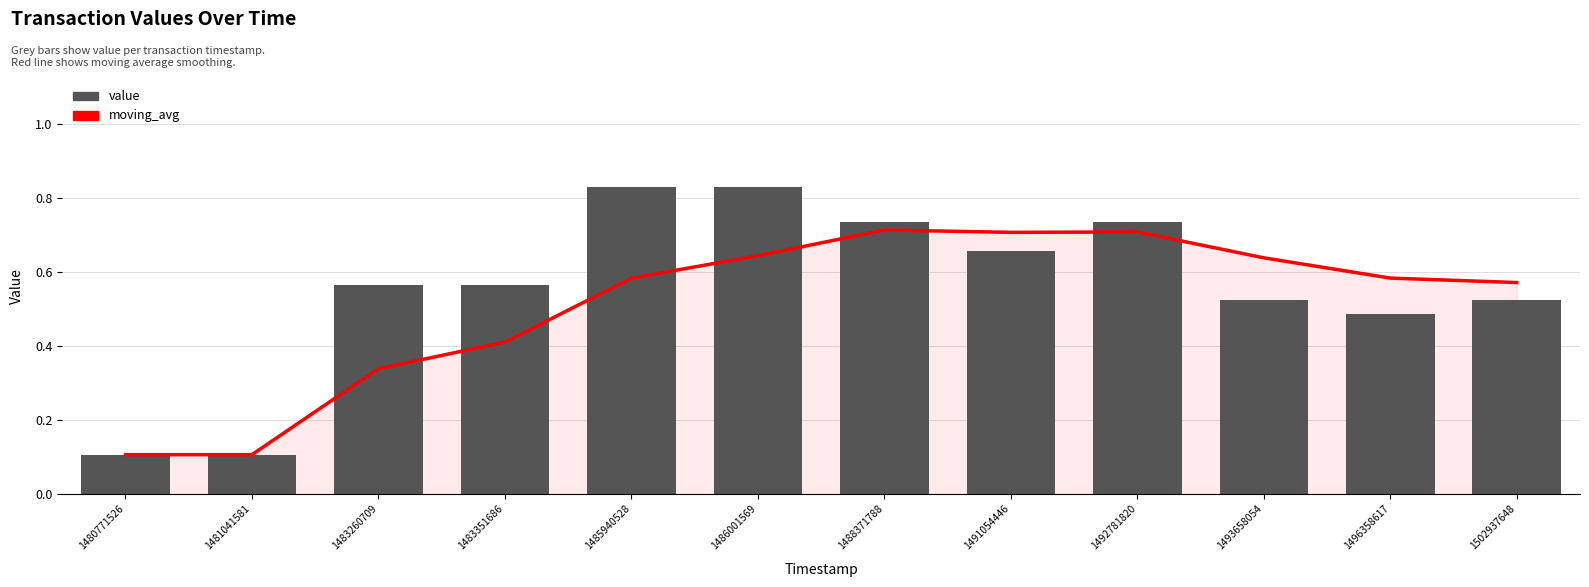

Which category has the lowest value across all series?

1480771526